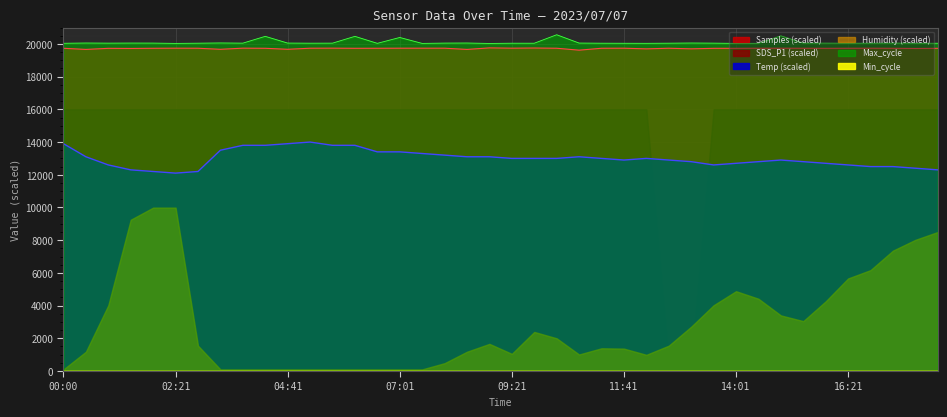

What is the difference between the maximum and second lowest values in the Max_cycle series?

529.0